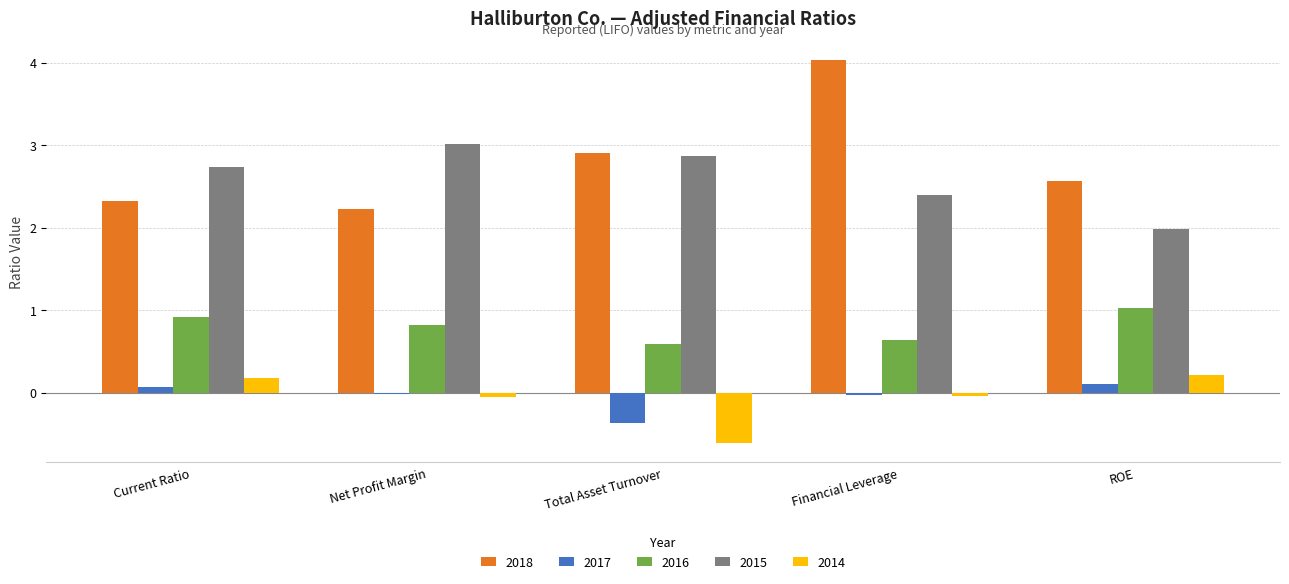

At which category does the chart reach its minimum across all series?

Total Asset Turnover